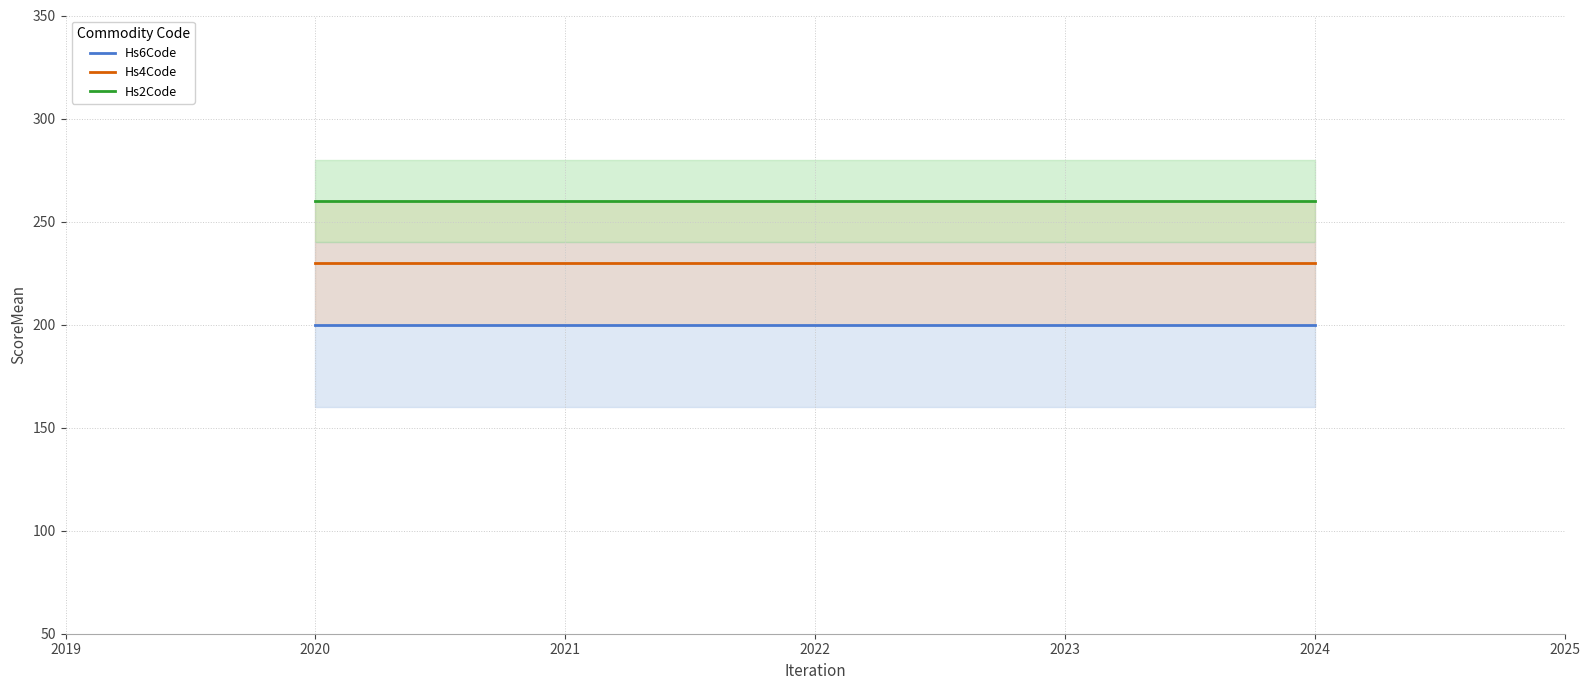

Between 2020 and 2024, which series saw the biggest shift?

Hs6Code